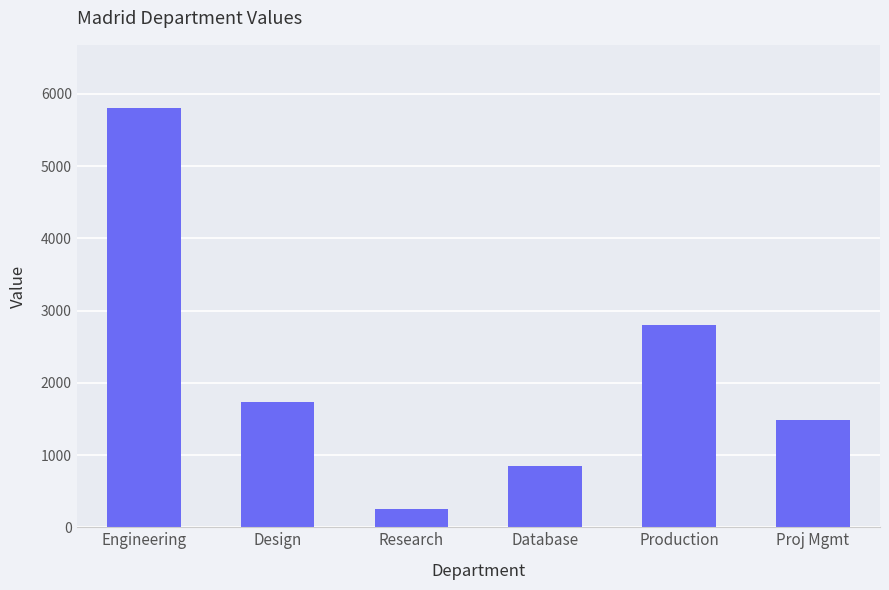

Which label corresponds to the largest value in the chart?

Engineering